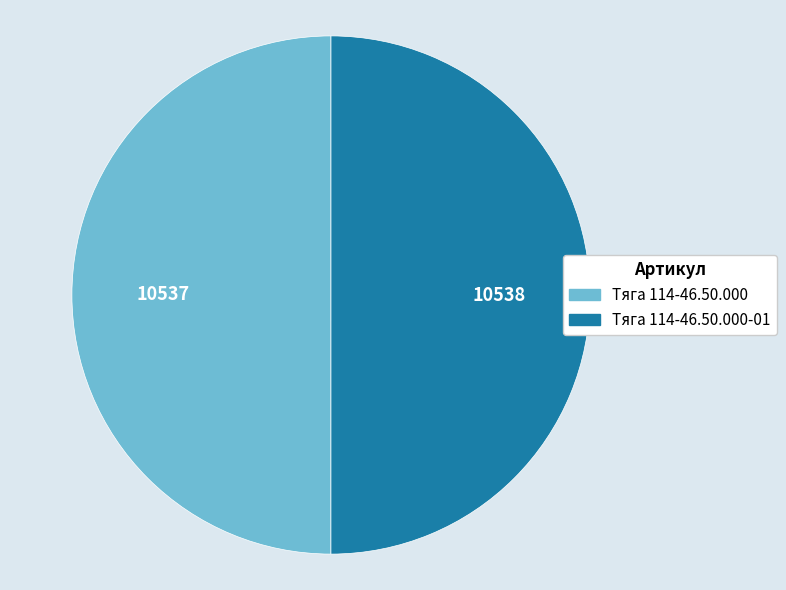

Is the sum of Тяга 114-46.50.000-01 and Тяга 114-46.50.000 greater than half?

Yes